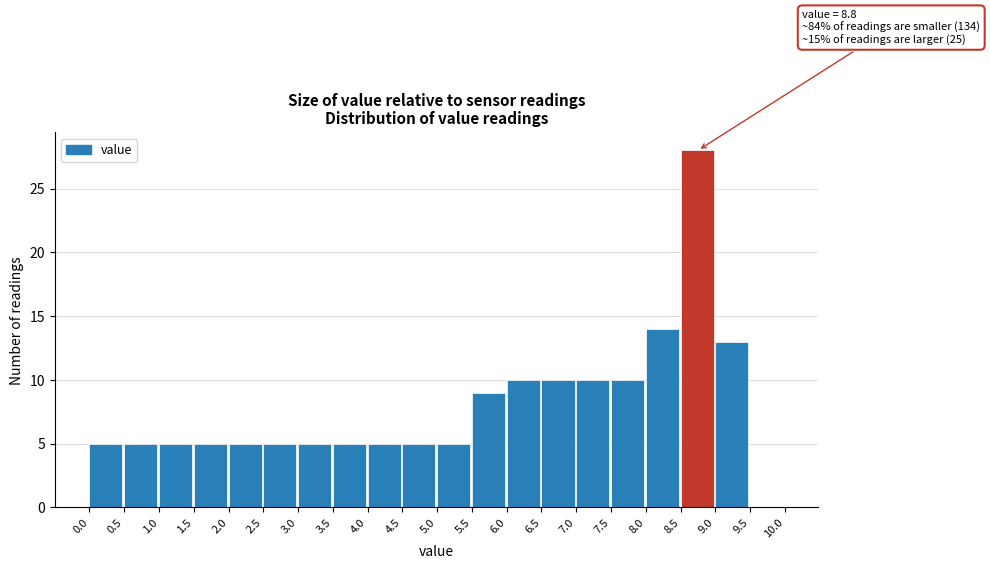

Which range on the x-axis has the tallest bar?

8.5 to 9.0